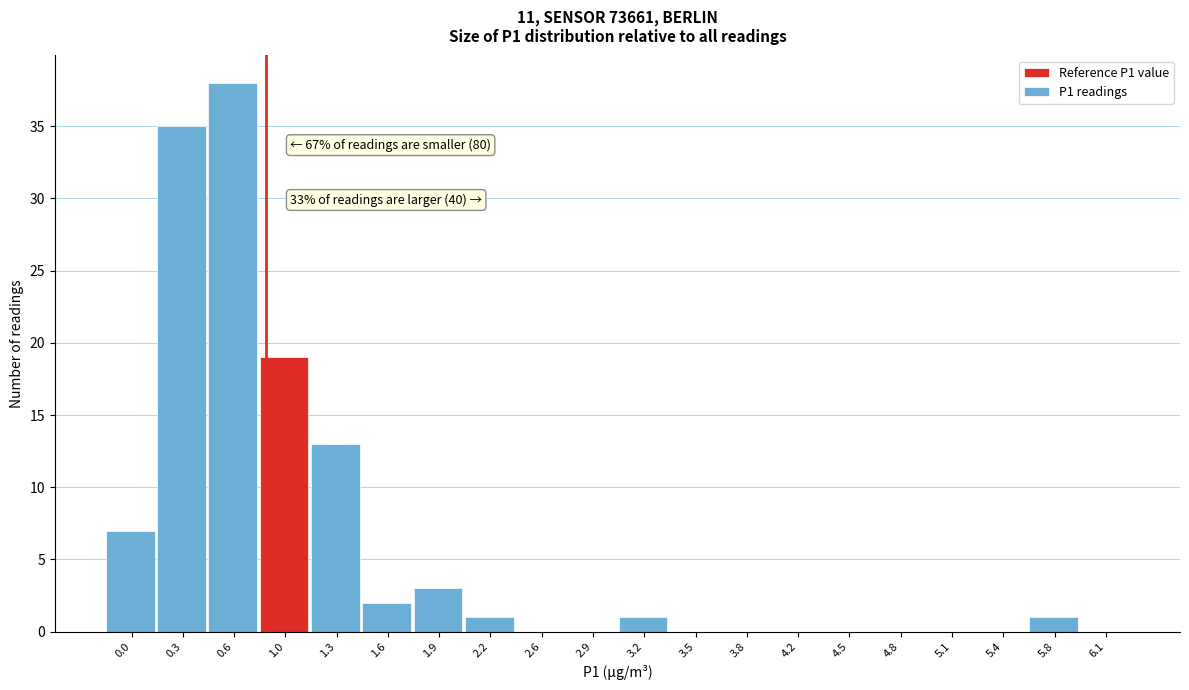

Reading left to right, what are all the values shown in this chart?

0.0=7	0.3=35	0.6=38	1.0=19	1.3=13	1.6=2	1.9=3	2.2=1	2.6=0	2.9=0	3.2=1	3.5=0	3.8=0	4.2=0	4.5=0	4.8=0	5.1=0	5.4=0	5.8=1	6.1=0